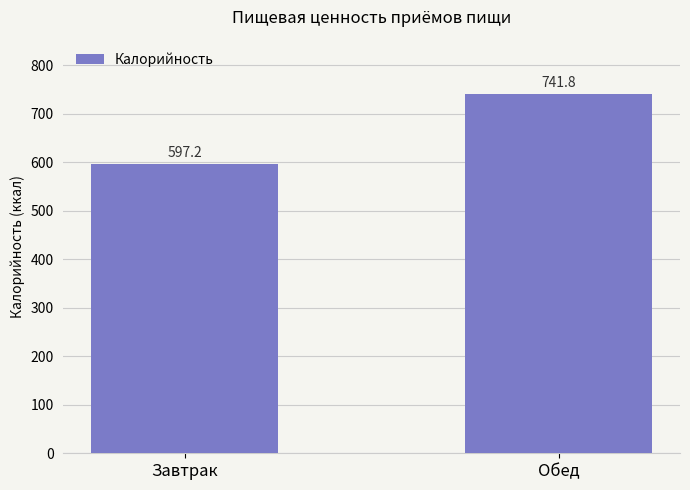

Where does the data first go above 741?

Обед